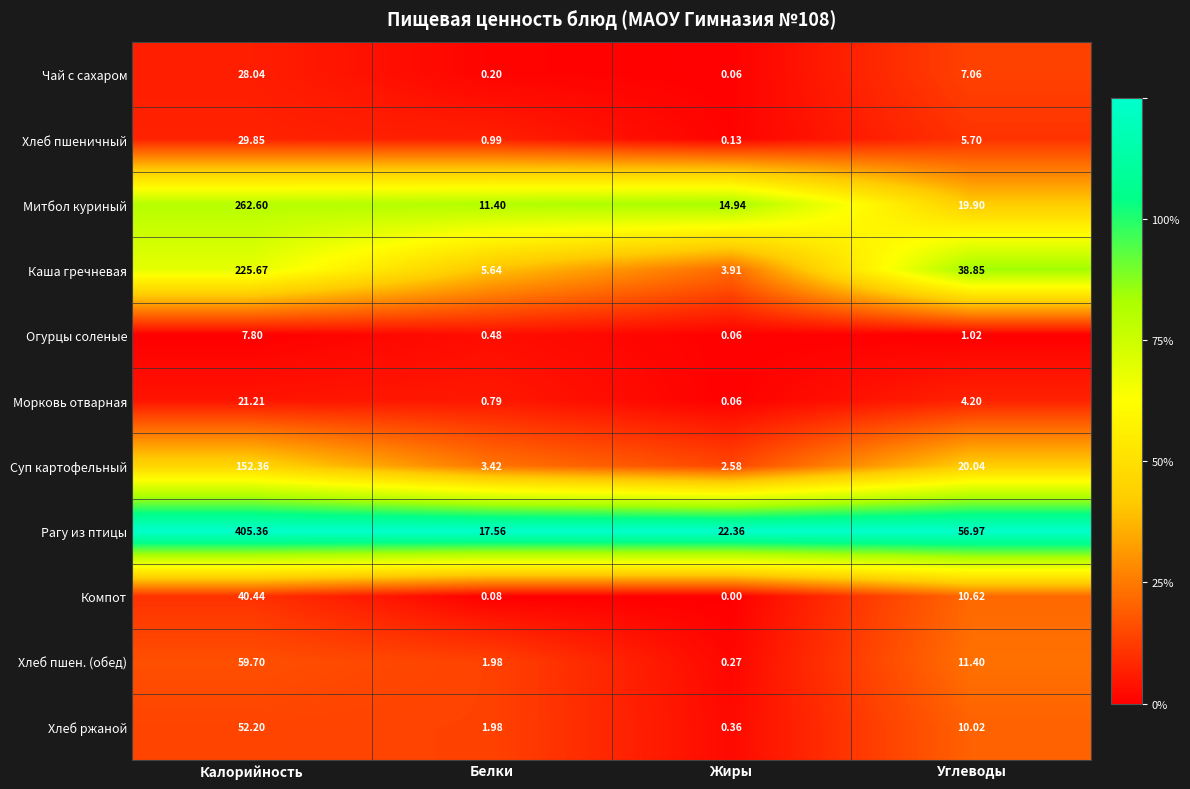

At which category is the sum across all series the highest?

Калорийность